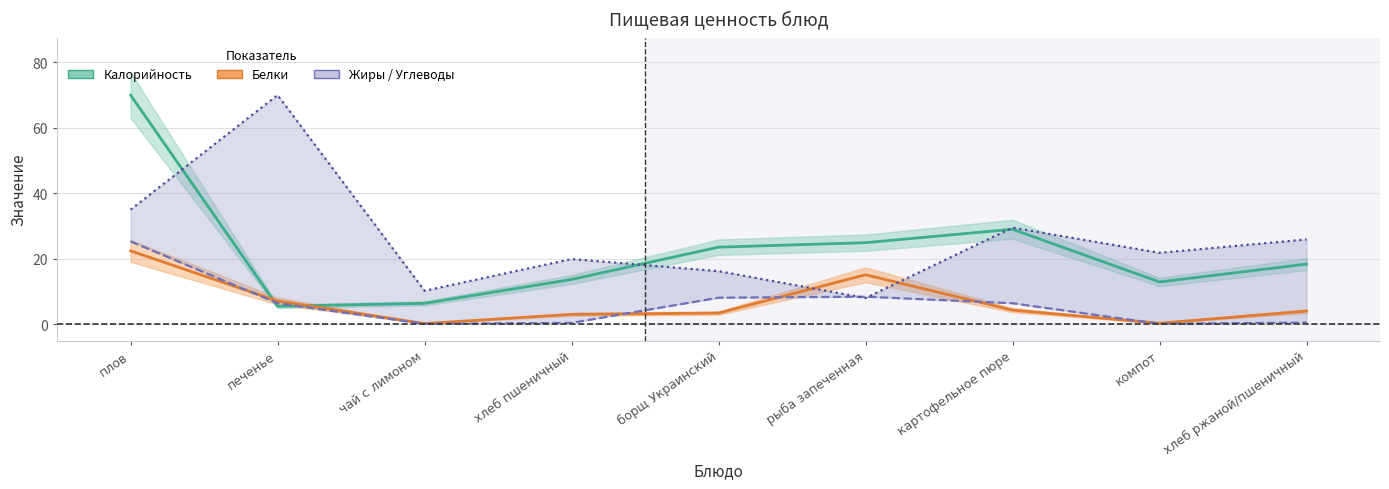

What is the total value across all series at хлеб пшеничный?

37.0